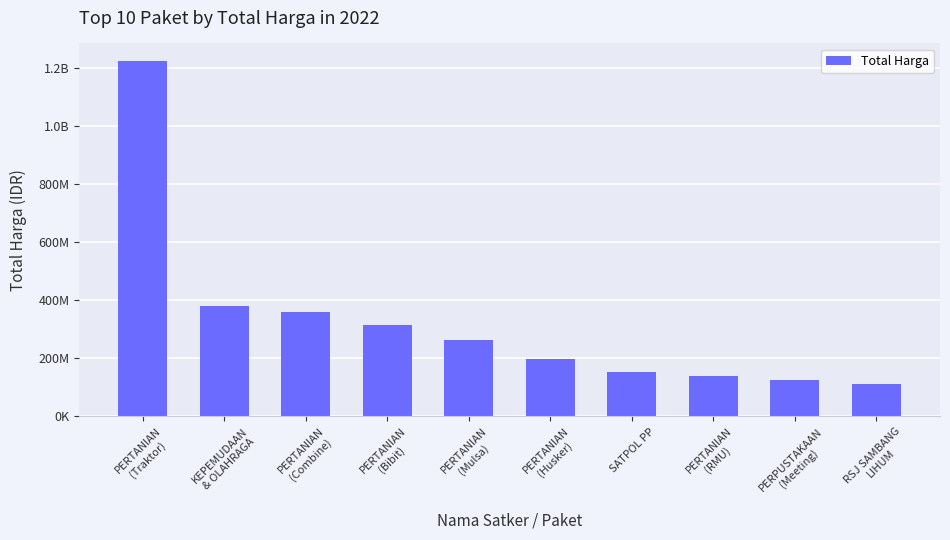

Does the chart contain any negative values?

No